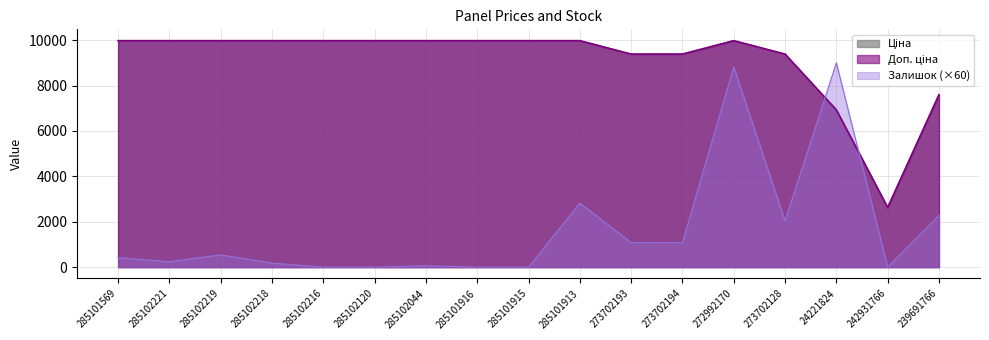

Does the chart have visible grid lines?

Yes